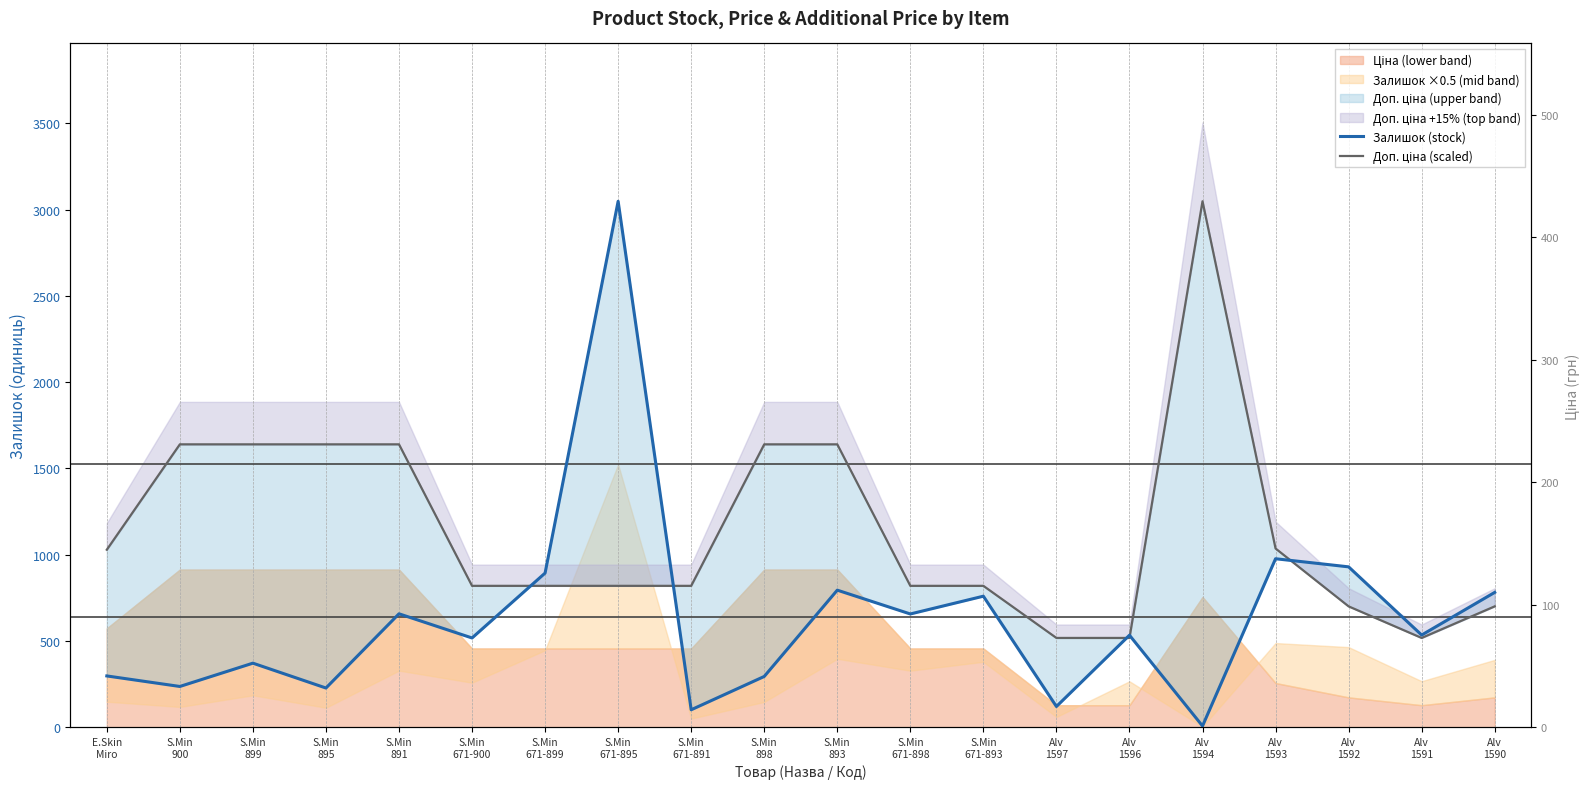

Which series ends up on top after the final intersection of Залишок (stock) and Доп. ціна (scaled)?

Залишок (stock)